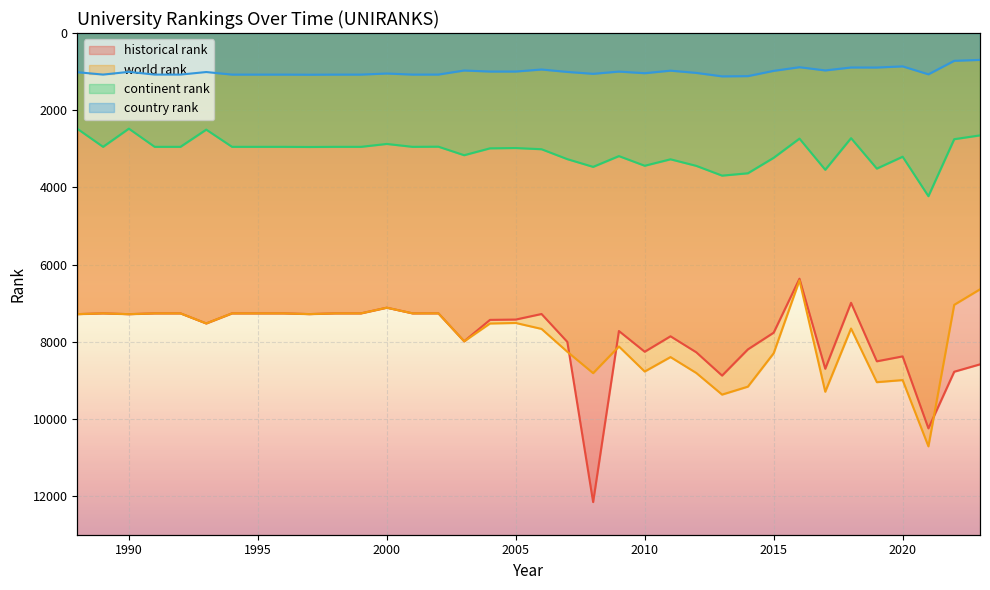

At which label does world rank reach its peak?

2021